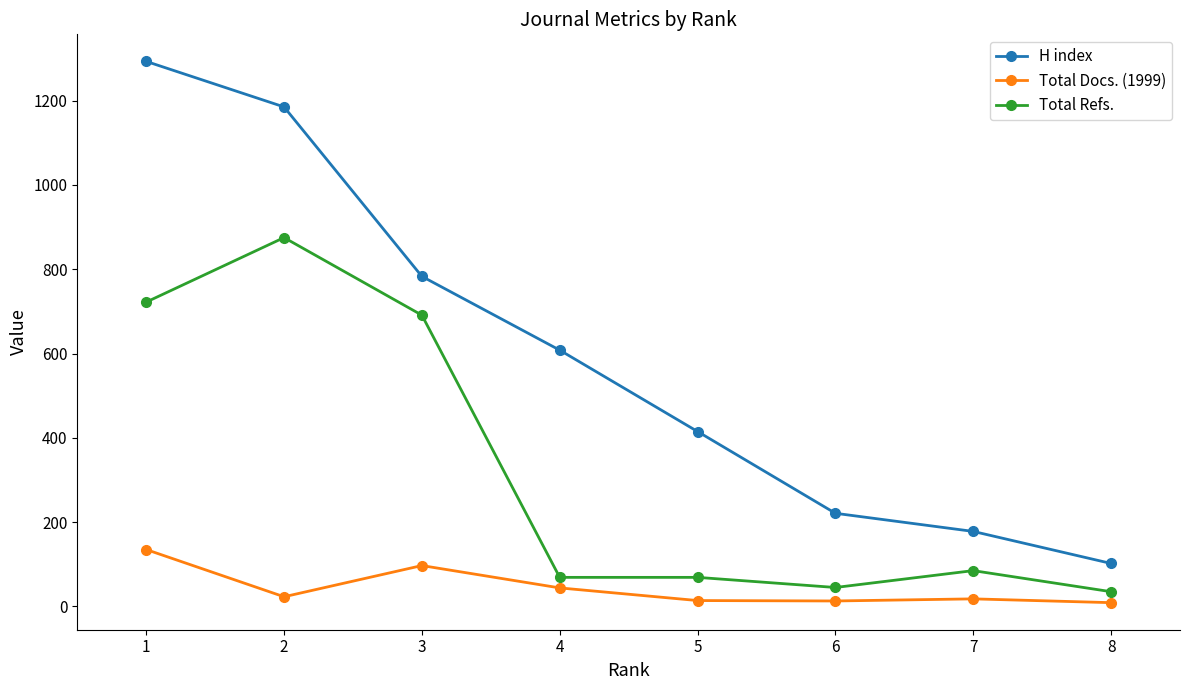

True or false: Total Refs. and H index intersect in this chart.

False